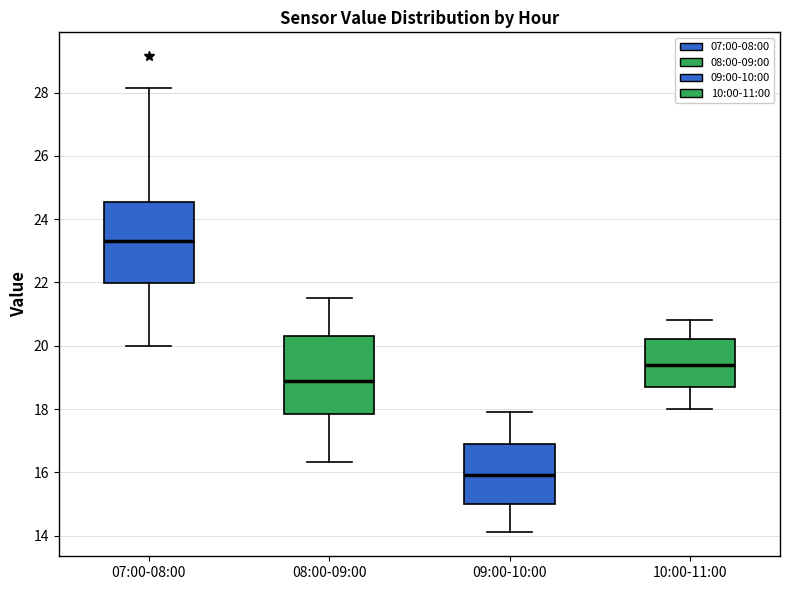

Reading left to right, transcribe this box plot: for each box, give where its median line is, the range the box spans, and where its two whiskers end, as read against the y-axis. The values are not printed on the chart, so give them approximately, as read against the axis.

07:00-08:00: median 23.4, box 22.0 to 24.6, whiskers 20.0 to 28.2
08:00-09:00: median 19.0, box 17.8 to 20.4, whiskers 16.4 to 21.6
09:00-10:00: median 16.0, box 15.0 to 17.0, whiskers 14.2 to 18.0
10:00-11:00: median 19.4, box 18.8 to 20.2, whiskers 18.0 to 20.8